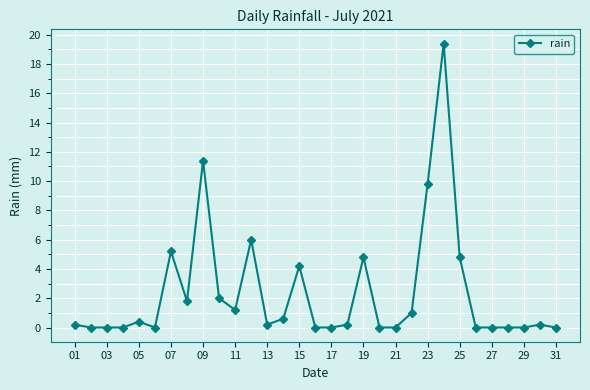

What is the greatest value displayed?

19.4